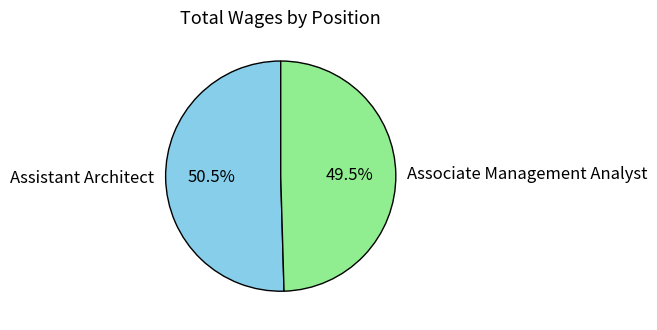

Which has a higher value, Associate Management Analyst or Assistant Architect?

Assistant Architect